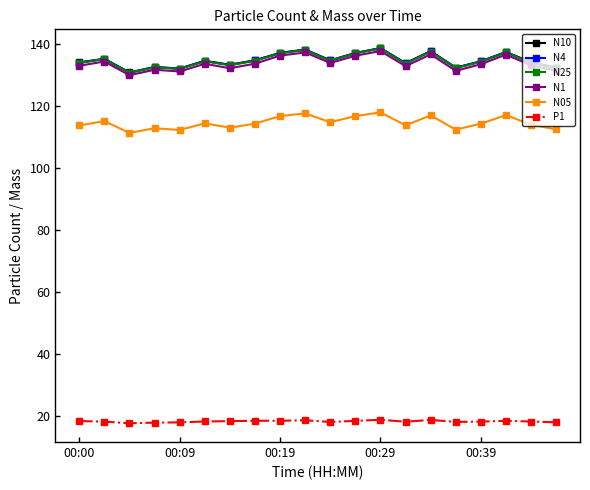

Does the chart have visible grid lines?

No